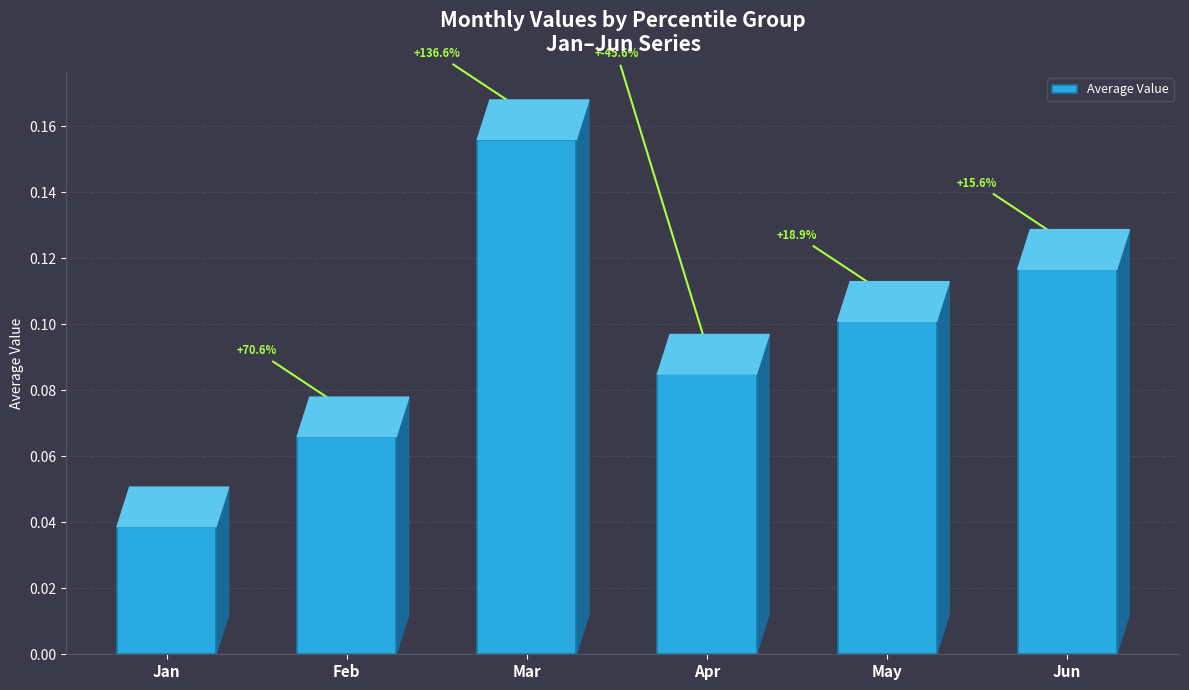

Which has a higher value, Jun or May?

Jun